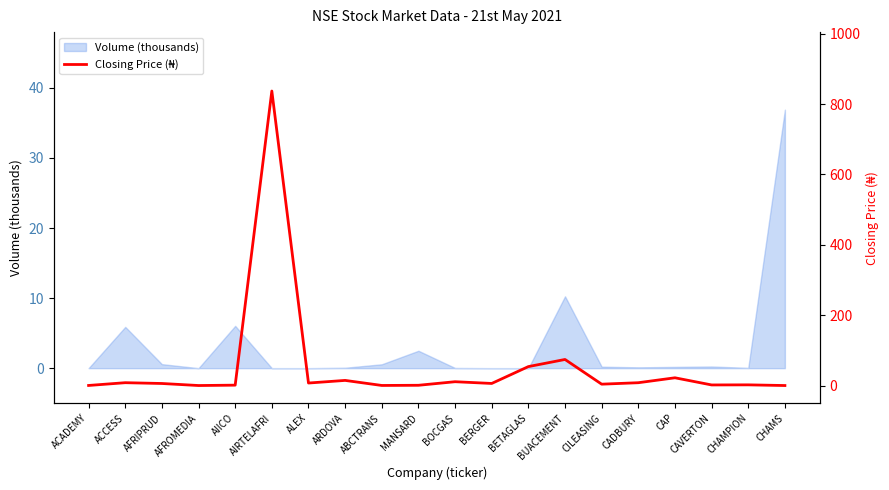

The value at BETAGLAS is 54.0. True or false?

True